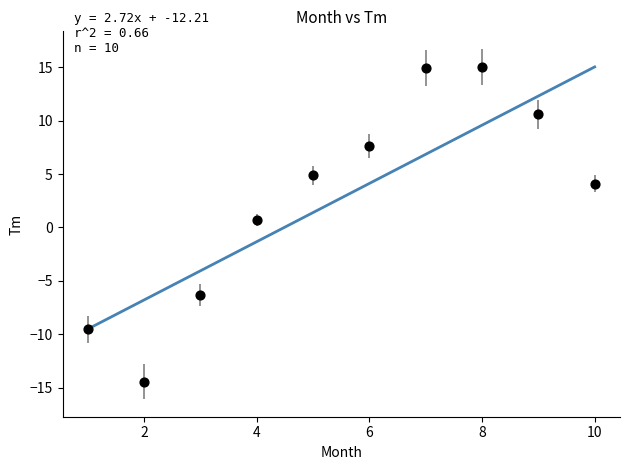

What is the range of X values (max minus min)?

9.0